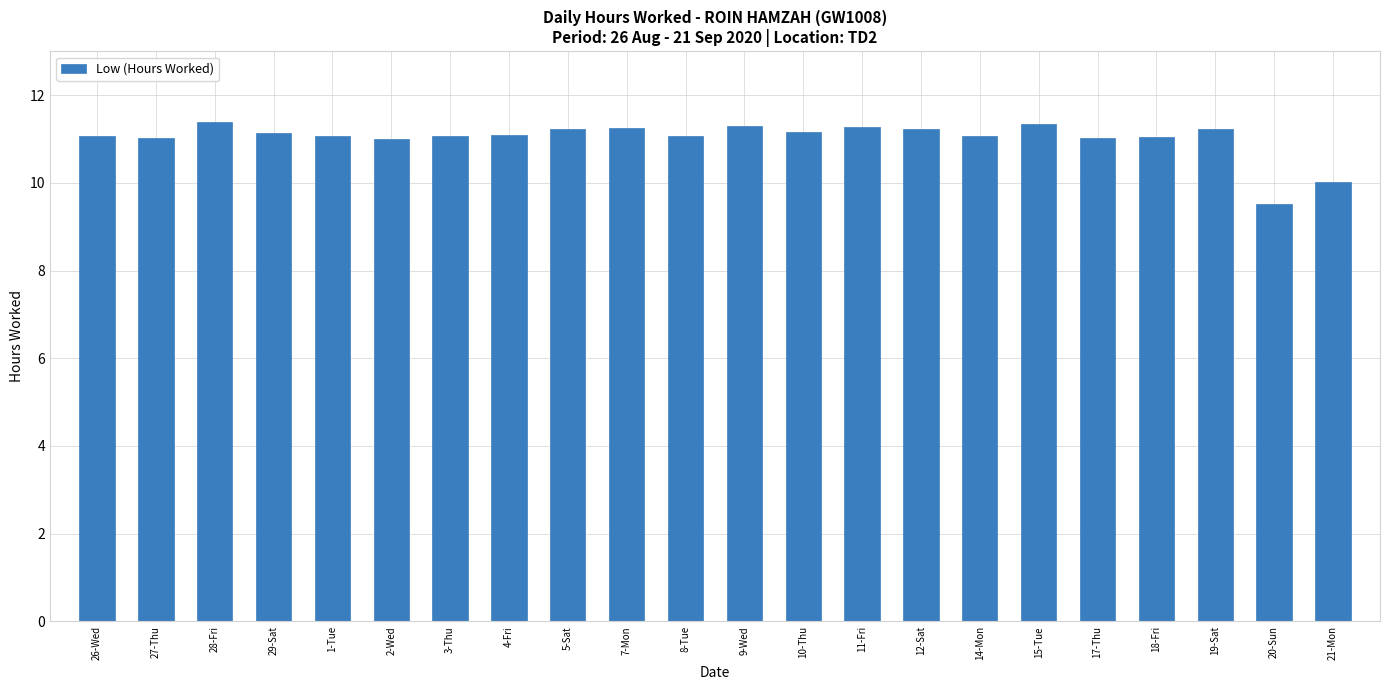

What is the ratio of the value at 15-Tue to the value at 5-Sat?

1.0